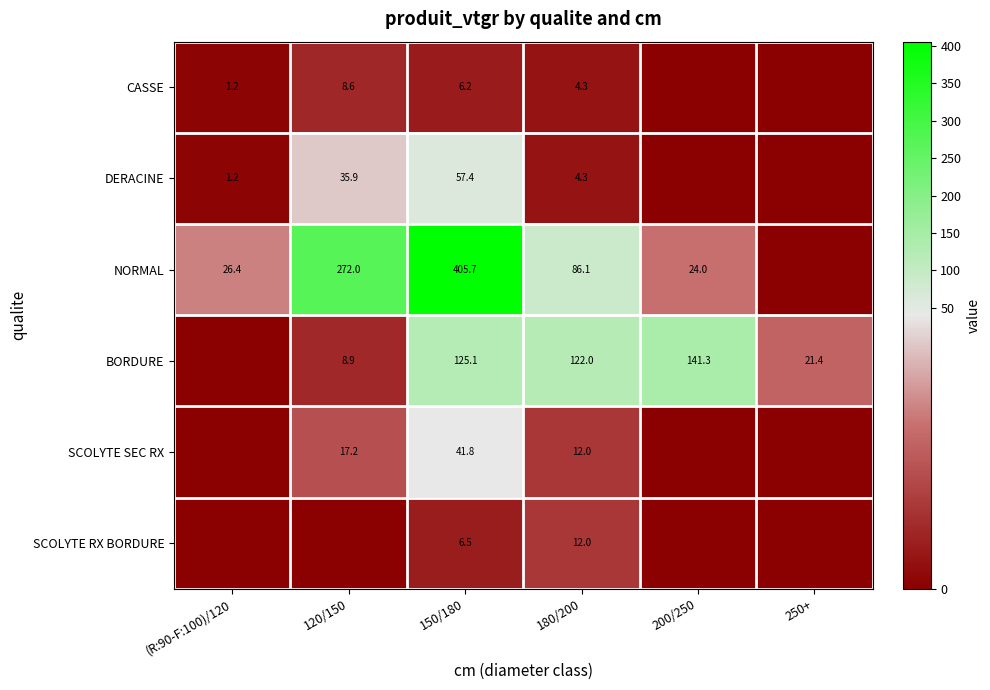

What is the difference between the CASSE values at 120/150 and (R:90-F:100)/120?

7.4